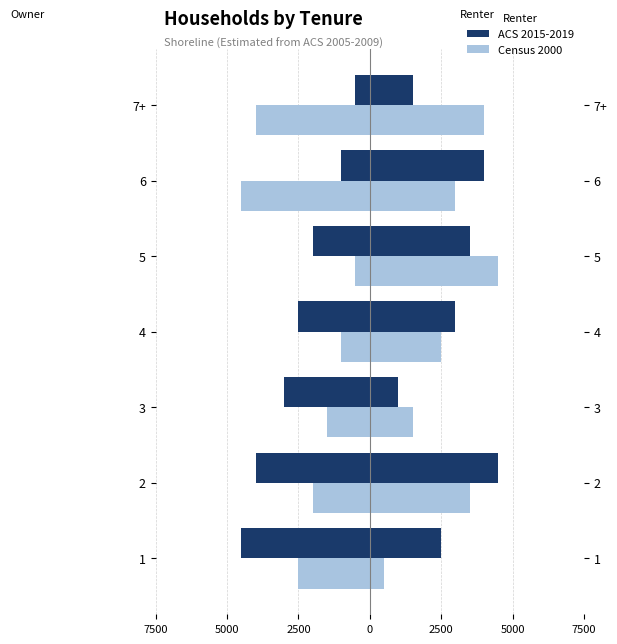

What value does the ACS 2015-2019 series have at 5, to the nearest 10?

-2000